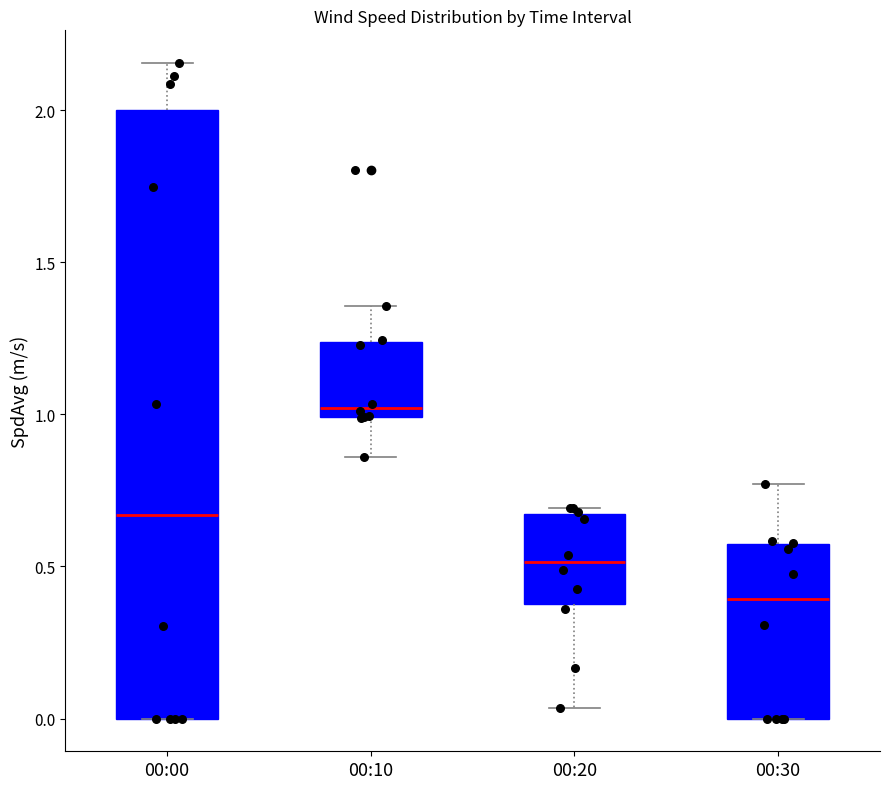

Reading left to right, read every box against the y-axis: the position of its median line, the range the box covers, and the ends of its whiskers. The values are not printed on the chart, so give them approximately, as read against the axis.

00:00: median 0.65, box 0.00 to 2.00, whiskers 0.00 to 2.15
00:10: median 1.00 (just above the box's lower edge), box 1.00 to 1.25, whiskers 0.85 to 1.35
00:20: median 0.50, box 0.40 to 0.65, whiskers 0.05 to 0.70
00:30: median 0.40, box 0.00 to 0.55, whiskers 0.00 to 0.75